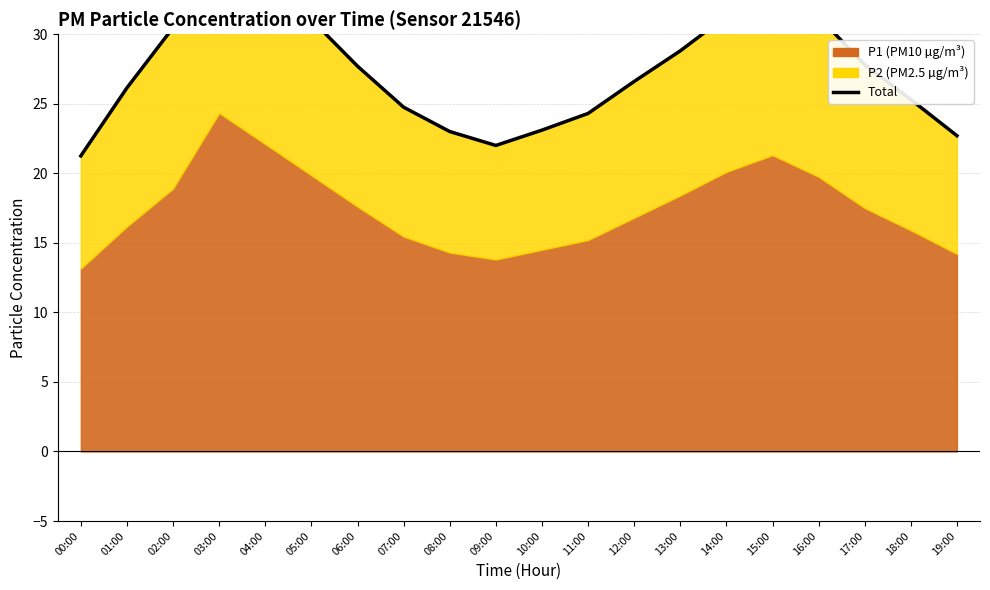

What is the change in value from 01:00 to 19:00?

-3.4